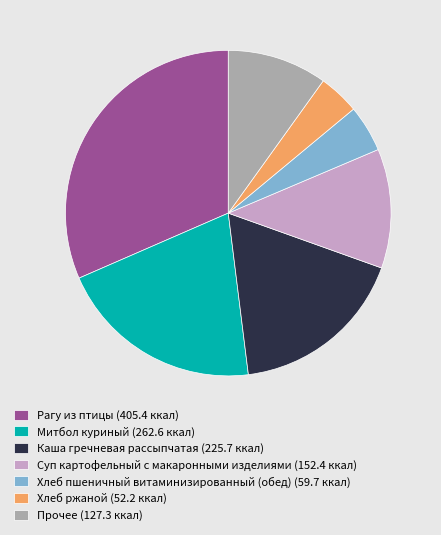

Which slice is the smallest?

Хлеб ржаной (52.2 ккал)